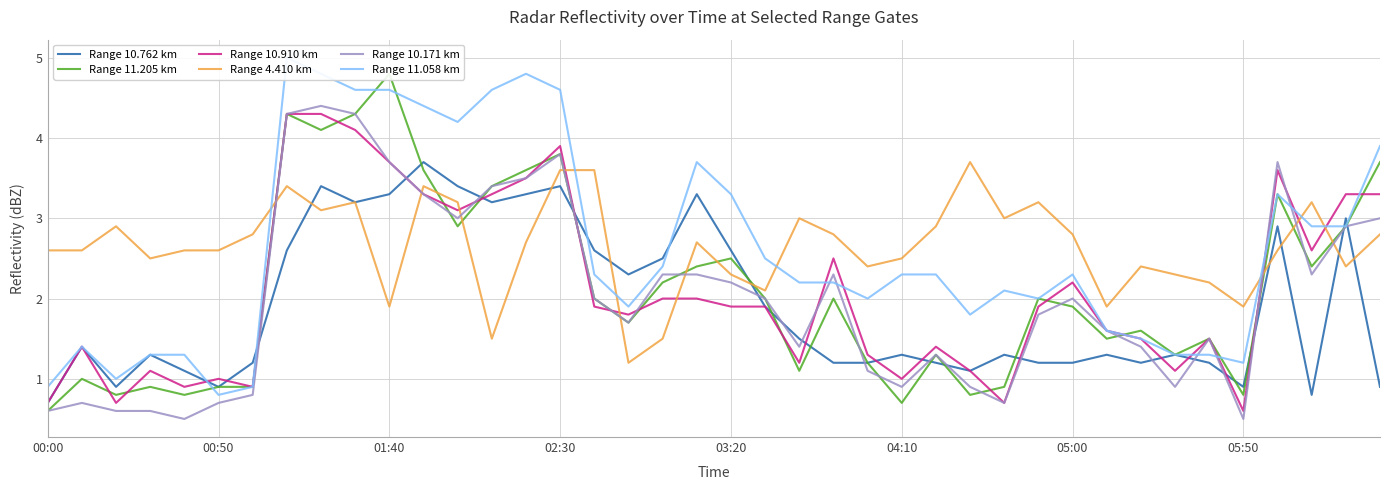

How many intersections are there between Range 10.171 km and Range 11.058 km?

6